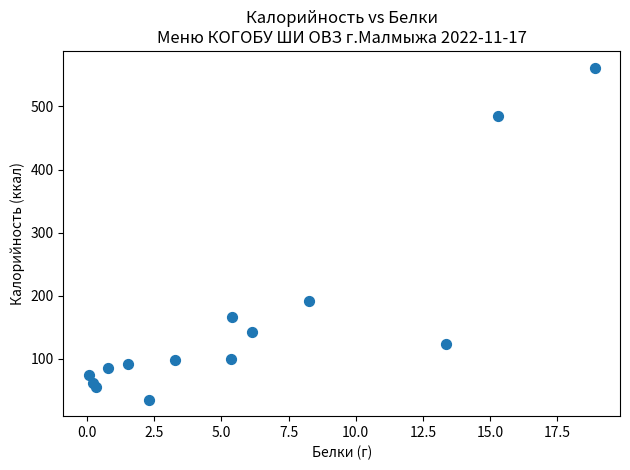

What Y value in the scatter plot is closest to 298?

191.1